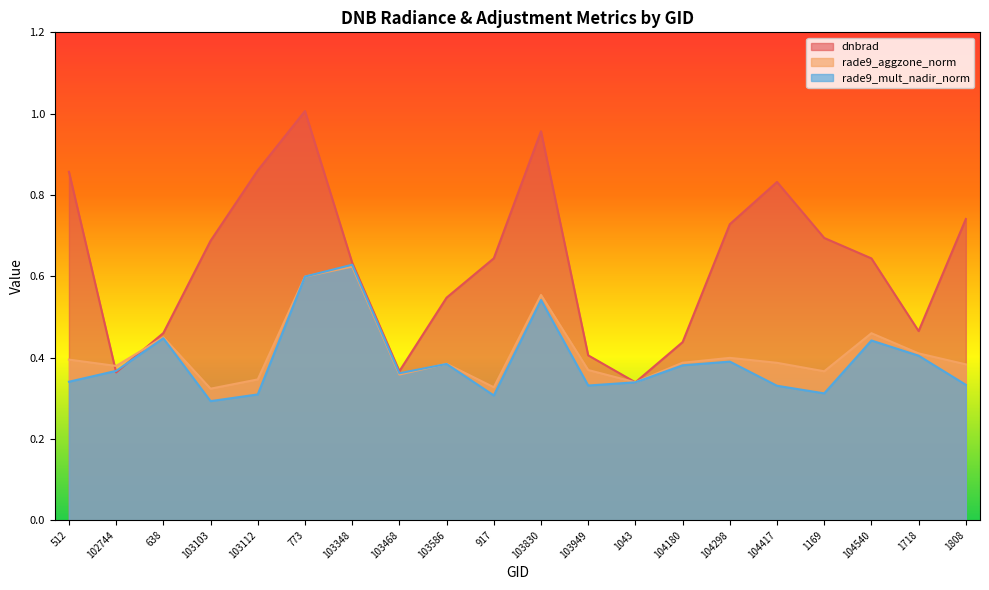

Does the chart display data point markers on the line(s)?

No